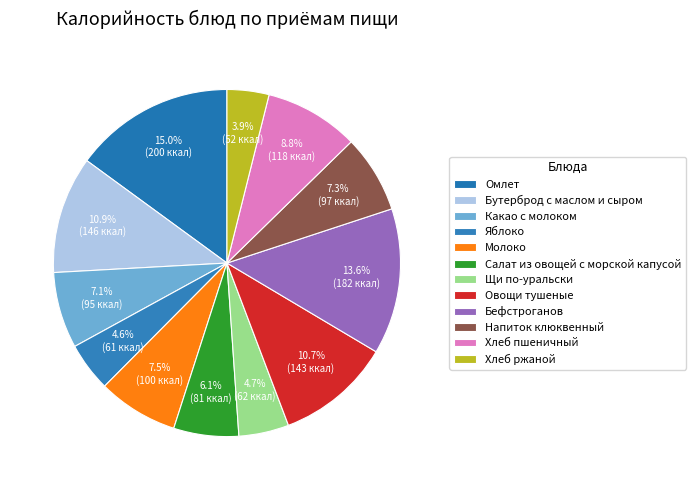

Is Молоко the majority of the pie?

No